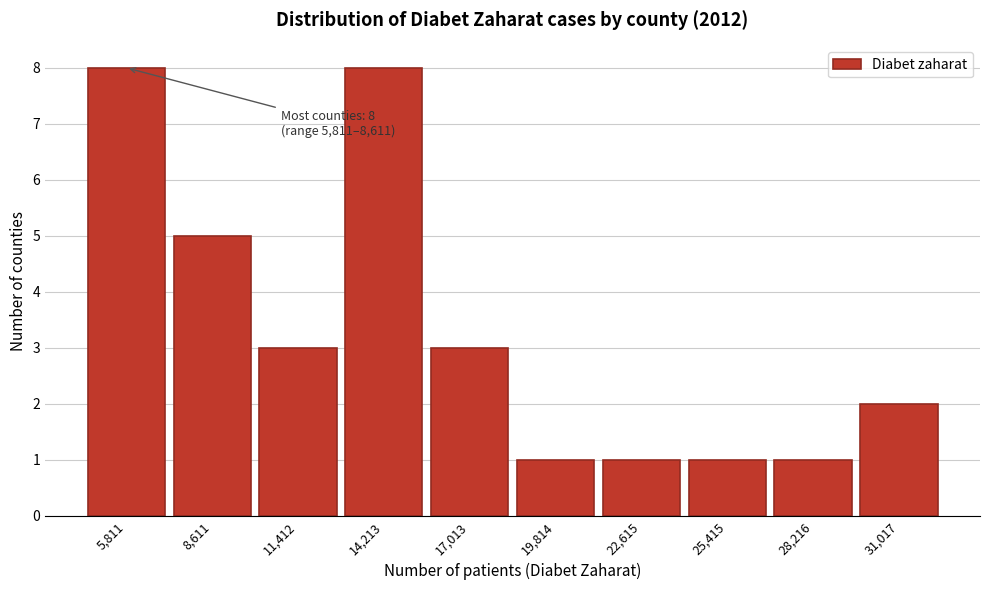

Reading left to right, extract all data points from this chart.

5,811=8	8,611=5	11,412=3	14,213=8	17,013=3	19,814=1	22,615=1	25,415=1	28,216=1	31,017=2